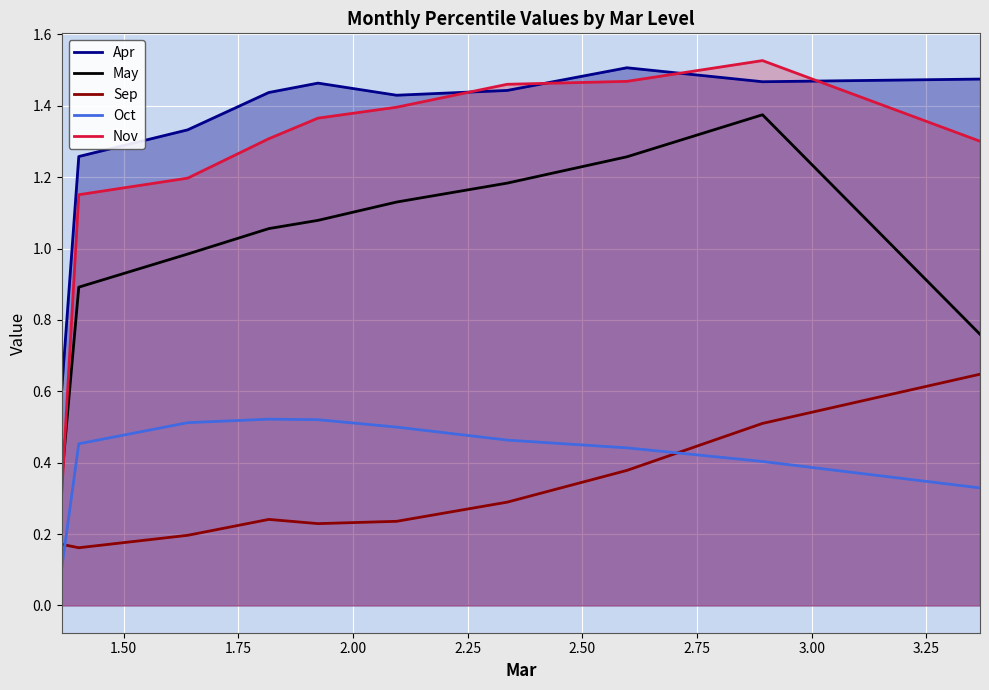

Does the chart display data point markers on the line(s)?

No